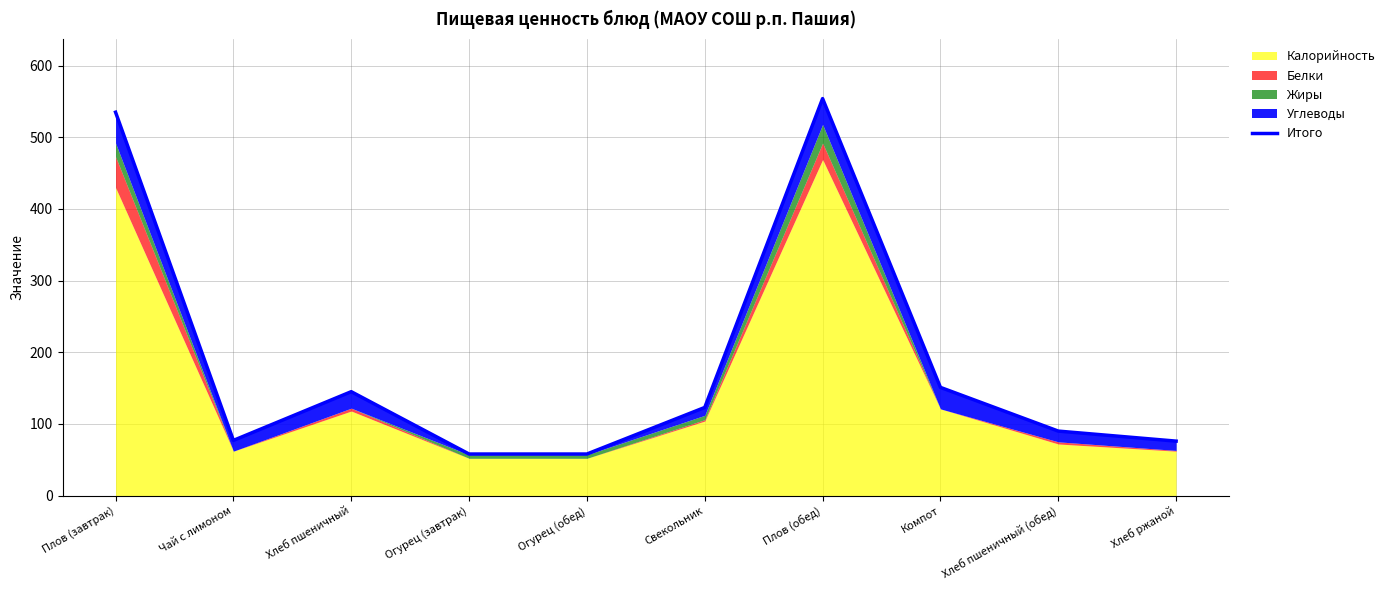

Rank the categories by value from lowest to highest.

Огурец (завтрак), Огурец (обед), Хлеб ржаной, Чай с лимоном, Хлеб пшеничный (обед), Свекольник, Хлеб пшеничный, Компот, Плов (завтрак), Плов (обед)